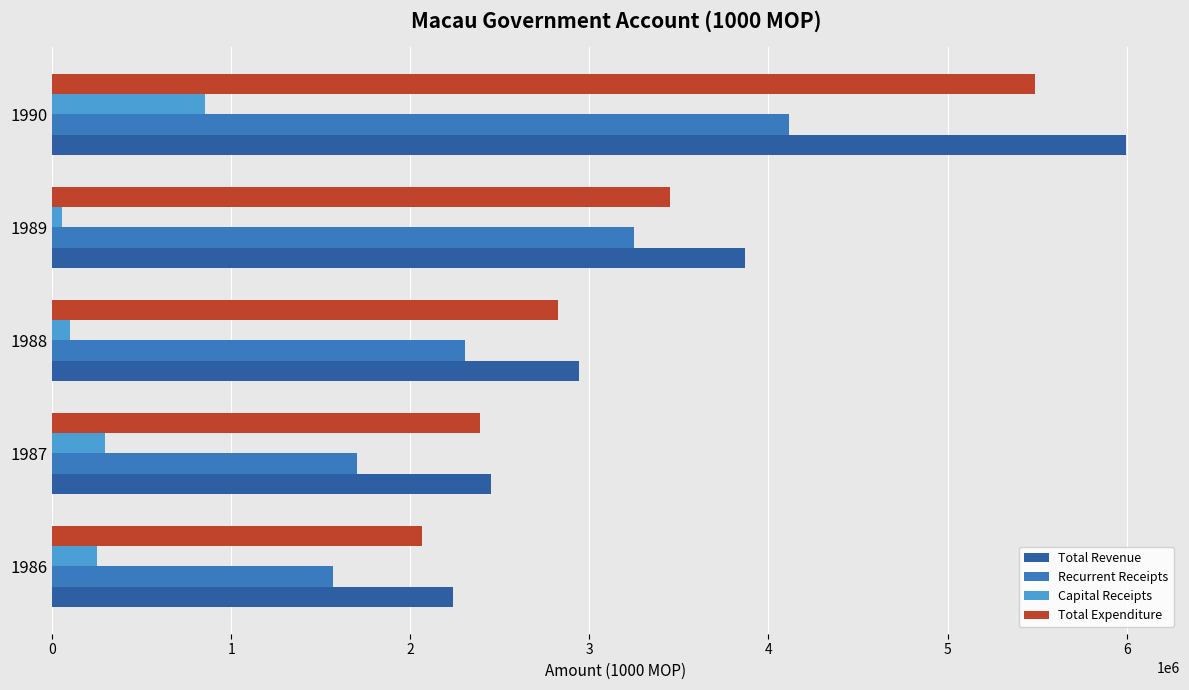

What is the sum of all Recurrent Receipts values?

12943223